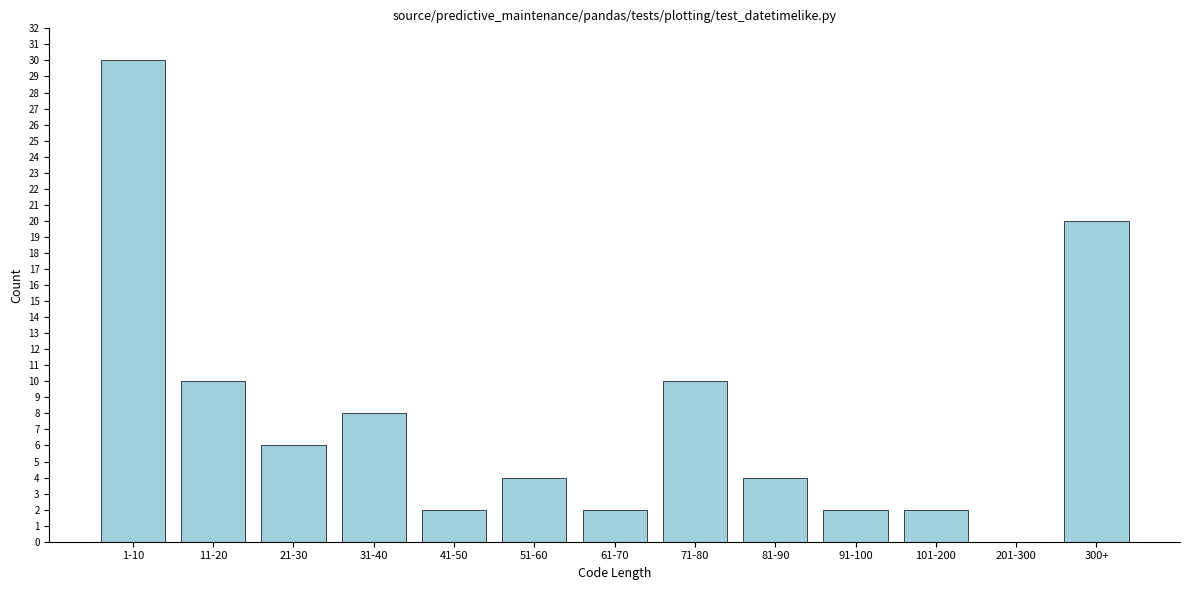

Reading right to left, transcribe all the data shown in this chart.

300+=20	201-300=0	101-200=2	91-100=2	81-90=4	71-80=10	61-70=2	51-60=4	41-50=2	31-40=8	21-30=6	11-20=10	1-10=30